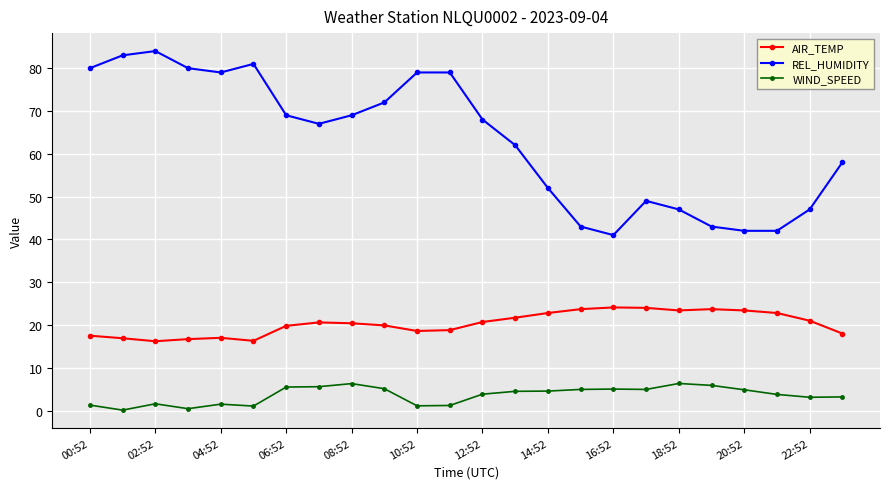

What is the difference between the maximum and minimum values in the AIR_TEMP series?

7.9